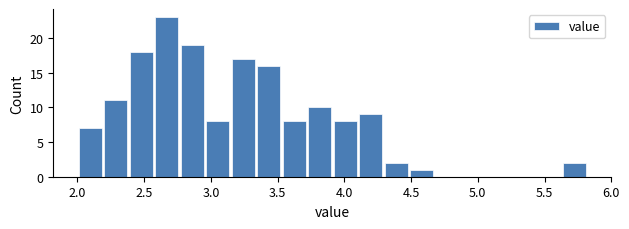

Around what value on the x-axis is the tallest bar? Give the approximate position of its centre, as read against the axis.

2.65